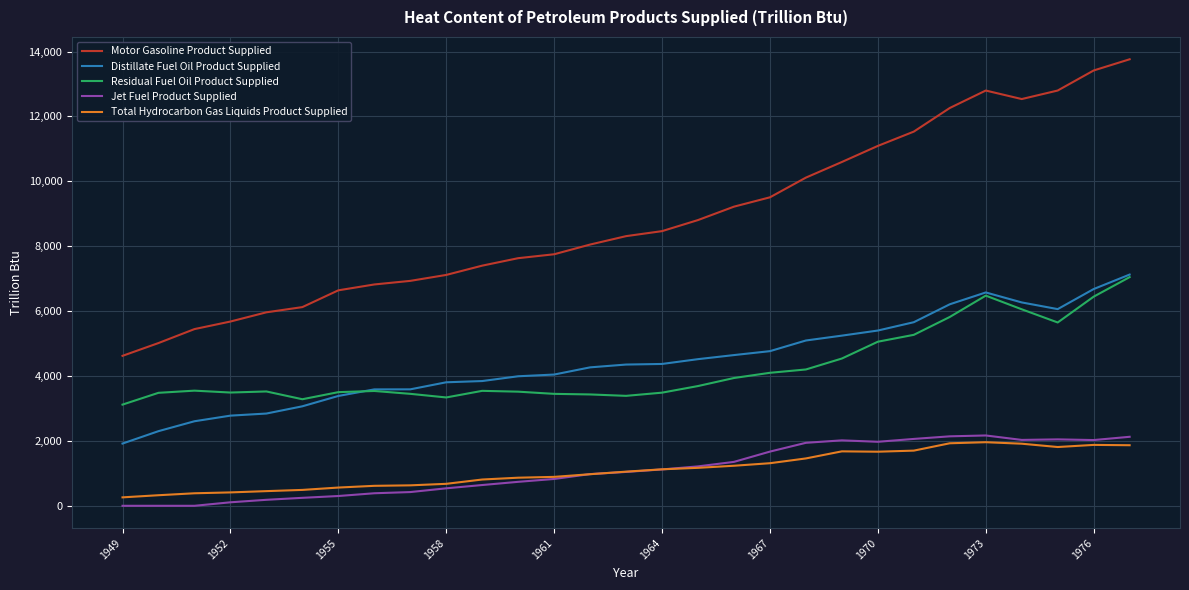

What is the maximum value for Motor Gasoline Product Supplied?

13760.4